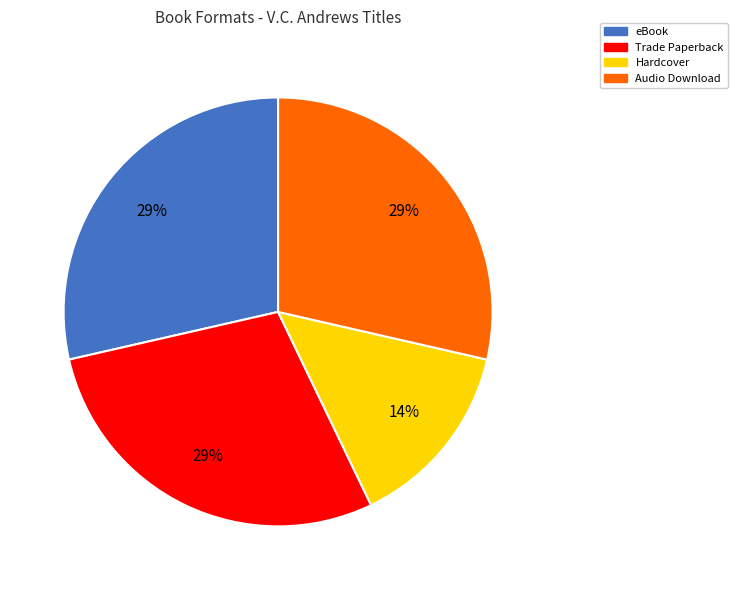

To the nearest percent, what portion does Audio Download represent?

29%